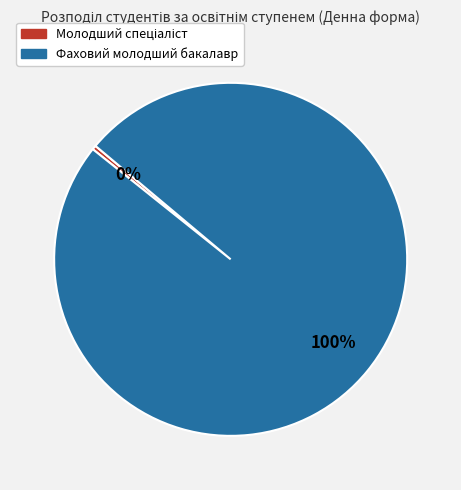

What is the largest slice in the pie chart?

Фаховий молодший бакалавр